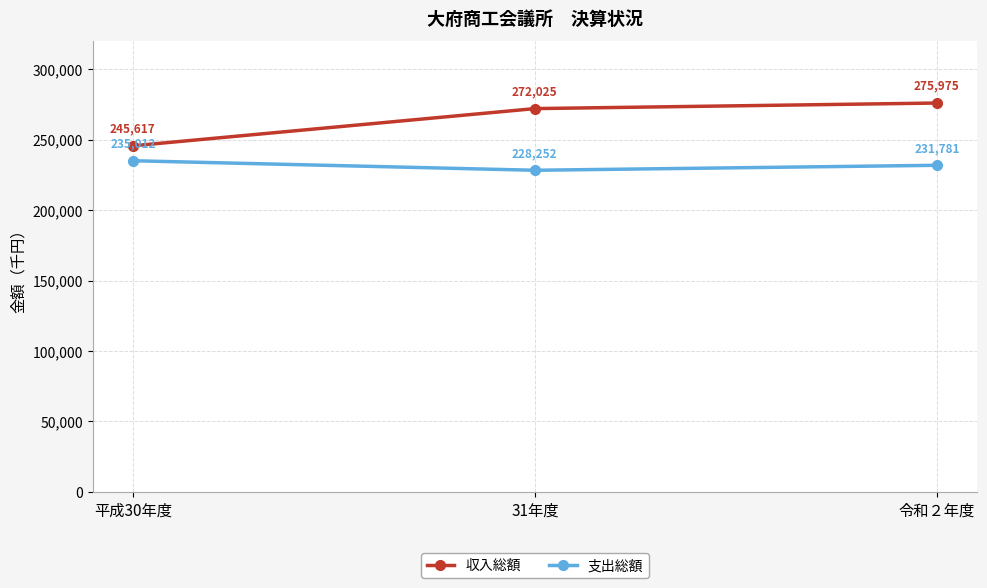

What is the difference between the highest and lowest values at 令和２年度?

44194